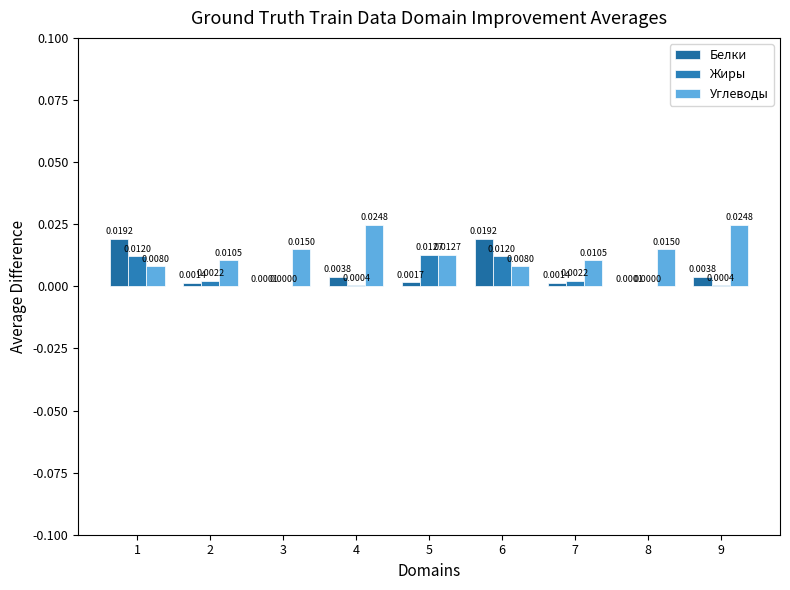

Is the value of Углеводы at 7 greater than the value of Жиры at 2?

Yes